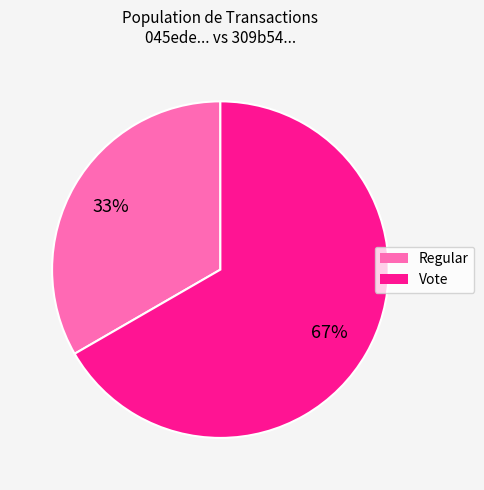

To the nearest percent, what is the average slice percentage?

50%